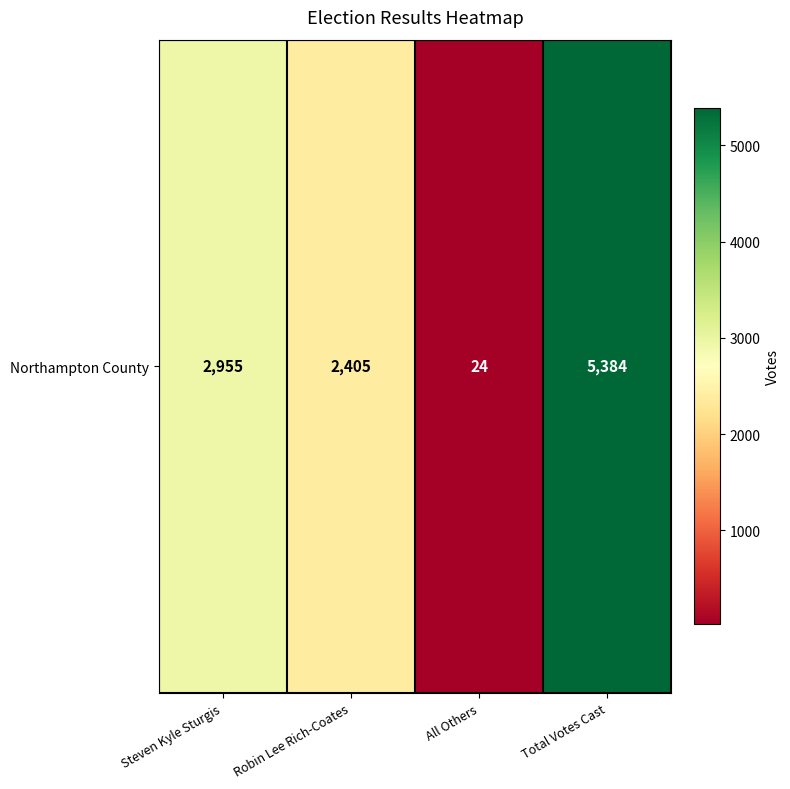

Read the value at All Others, to the nearest 10.

20